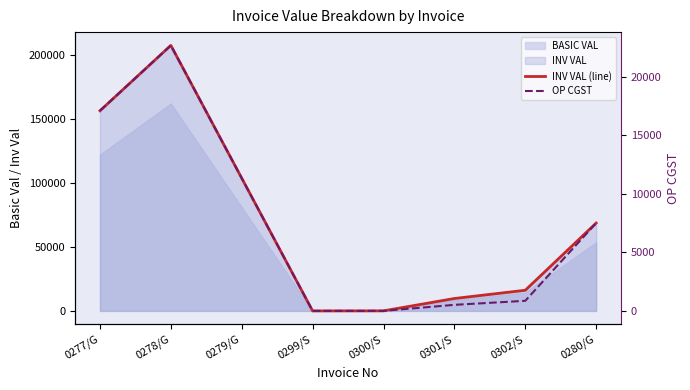

How many interior local valleys does the INV VAL (line) series have?

1